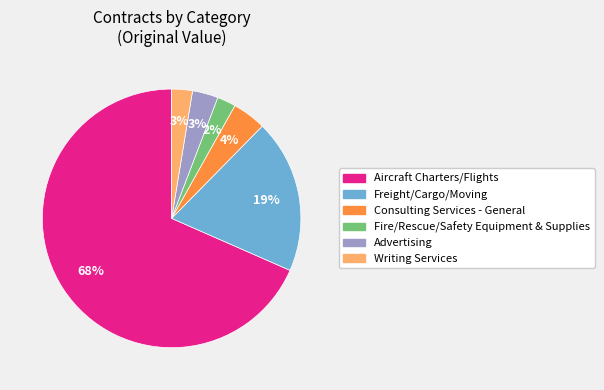

Is it true that Advertising is 3% of the pie?

True